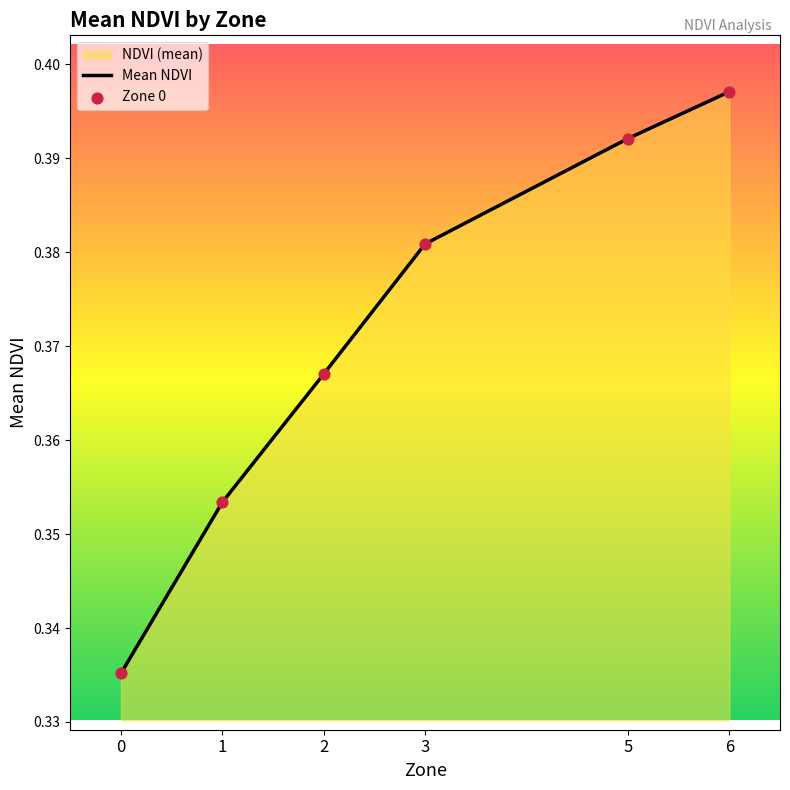

Between 3 and 1, which is larger?

3